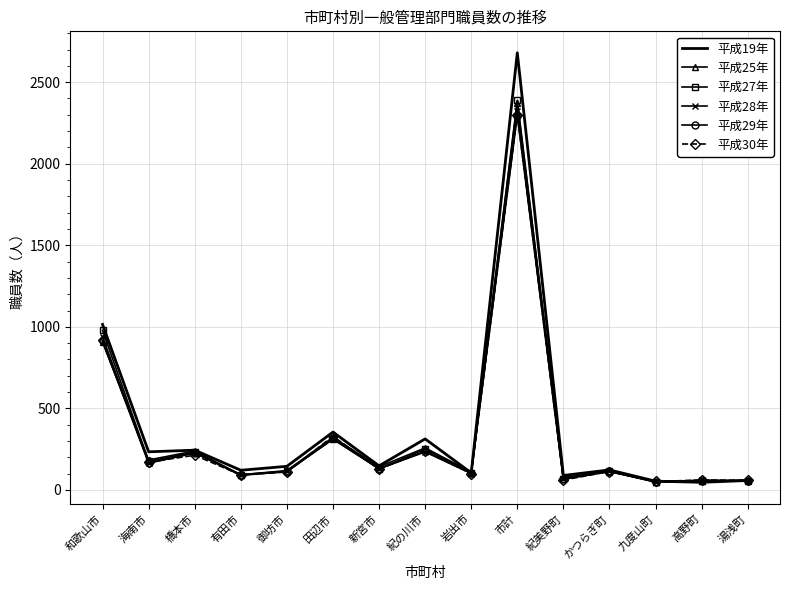

What position from the right is 湯浅町?

1